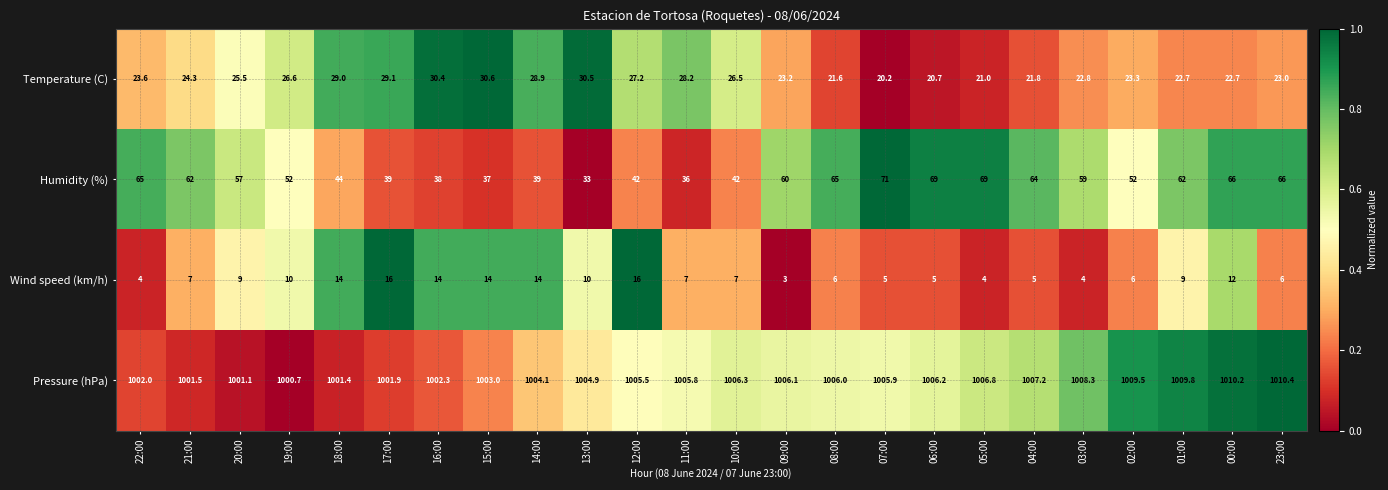

At which category is the sum across all series the highest?

00:00